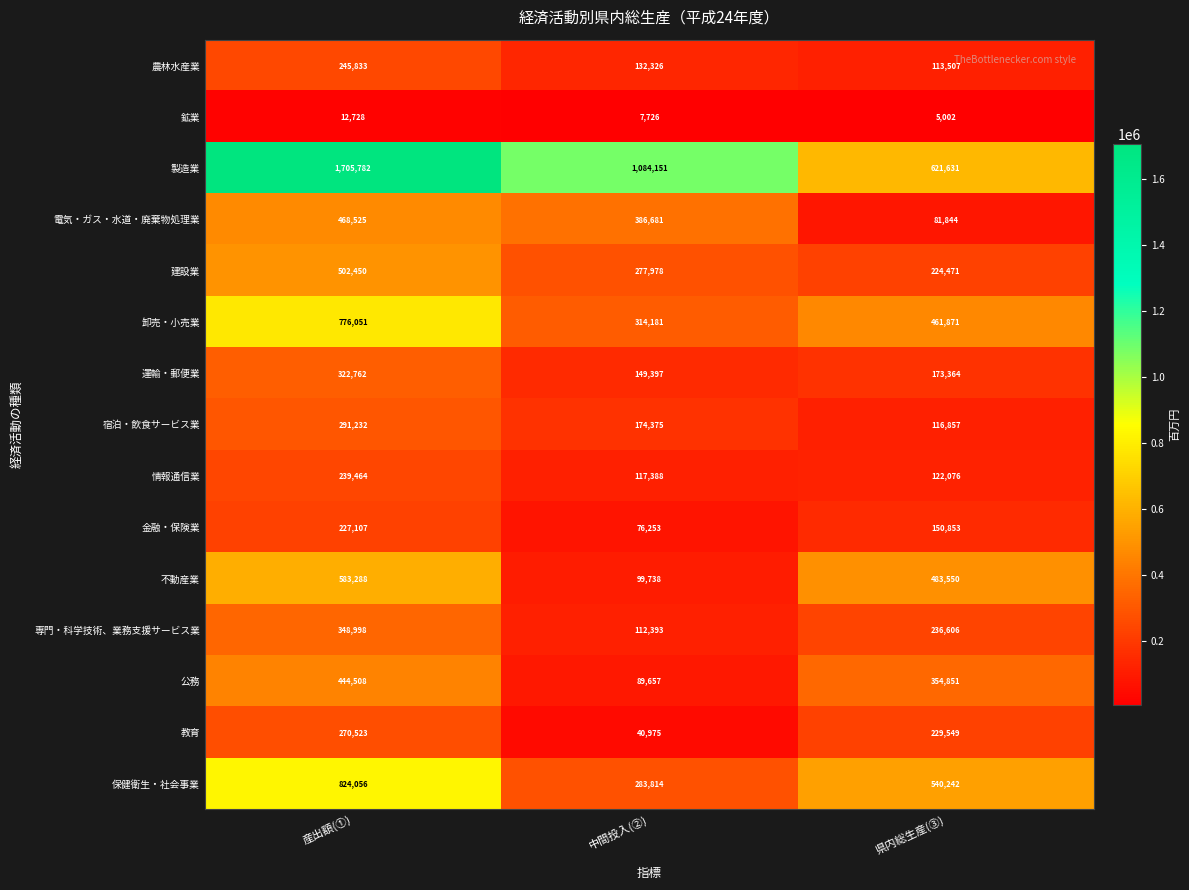

True or false: 鉱業 has a value of 7726 at 中間投入(②).

True